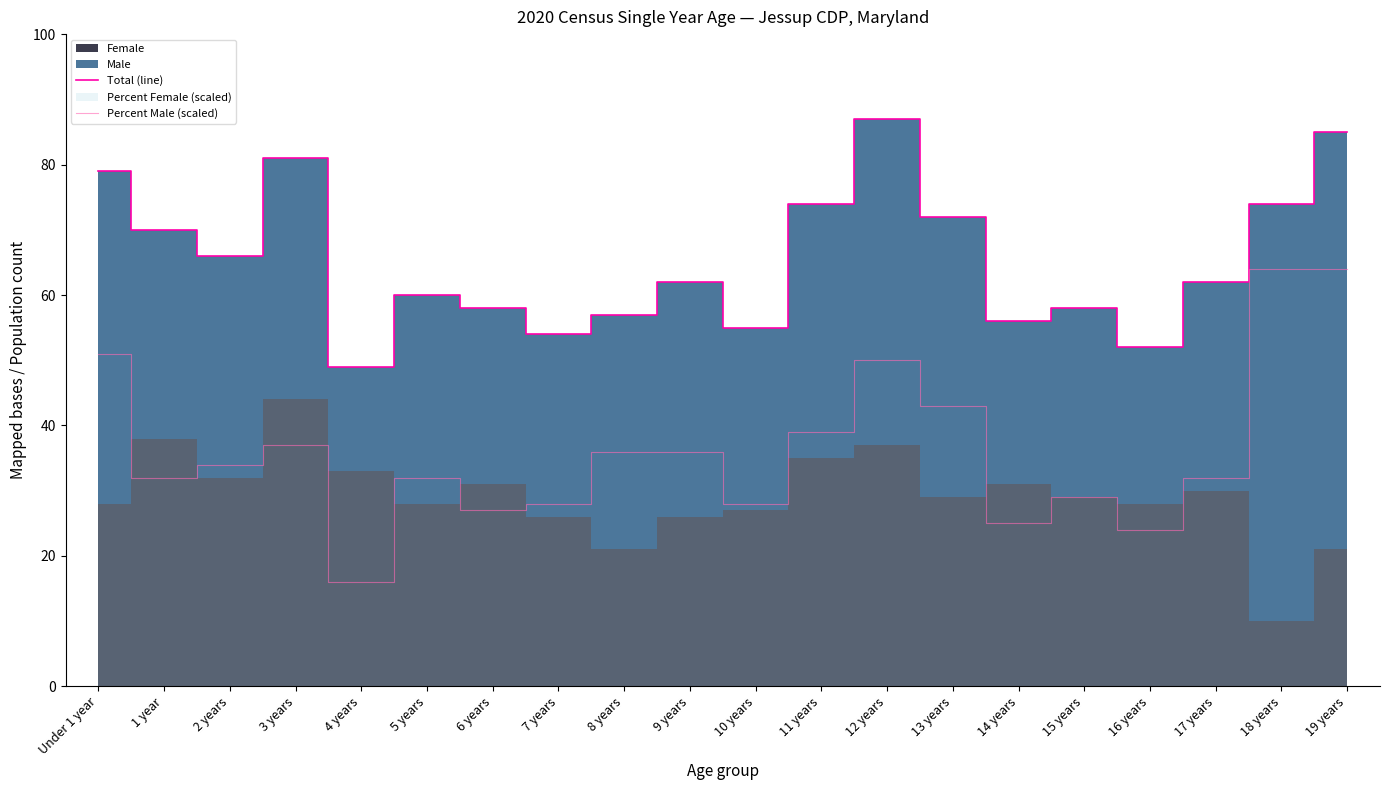

What is the sum of all Percent Male (scaled) values?

727.0